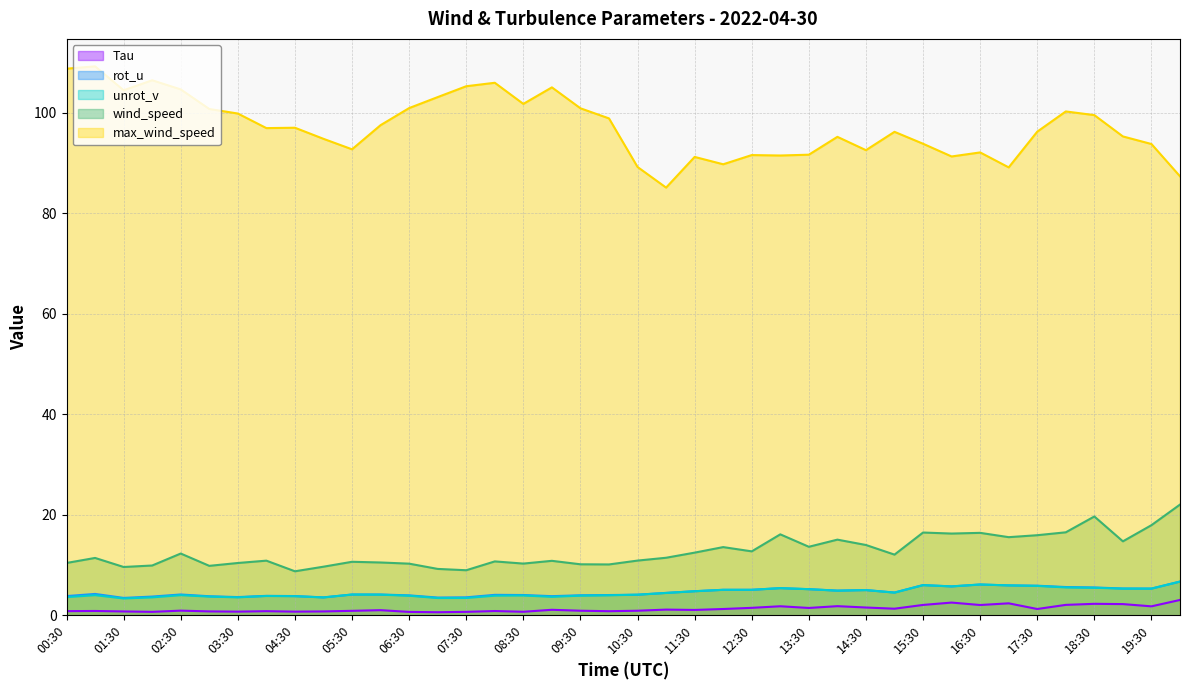

True or false: wind_speed and Tau intersect in this chart.

False